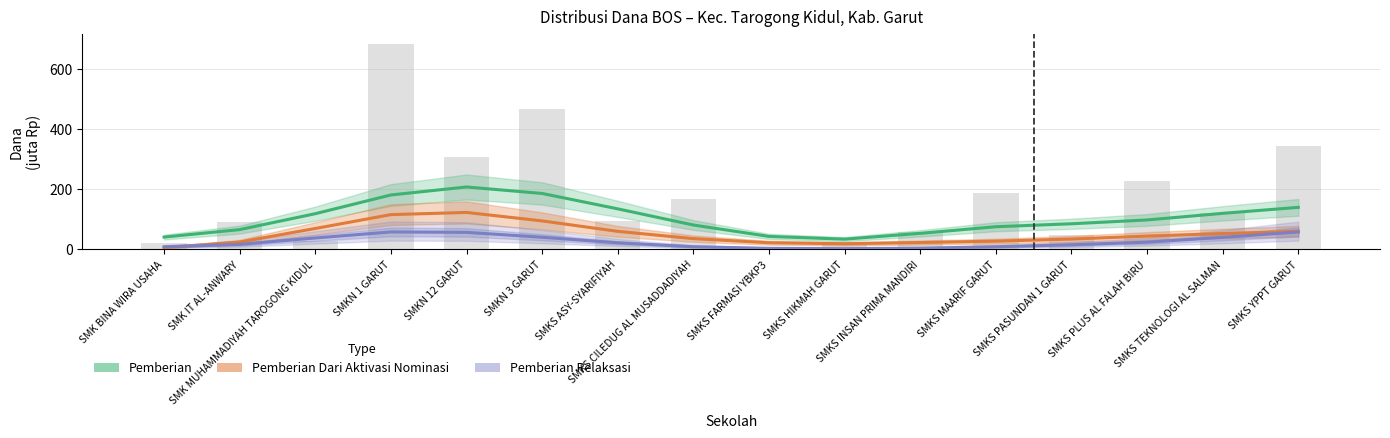

What is the value of the Pemberian bar at the 2nd from the left?

65.5